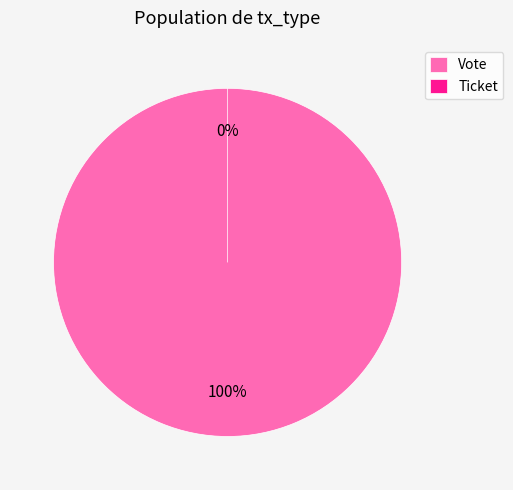

To the nearest percent, what is the combined percentage of Ticket and Vote?

100%